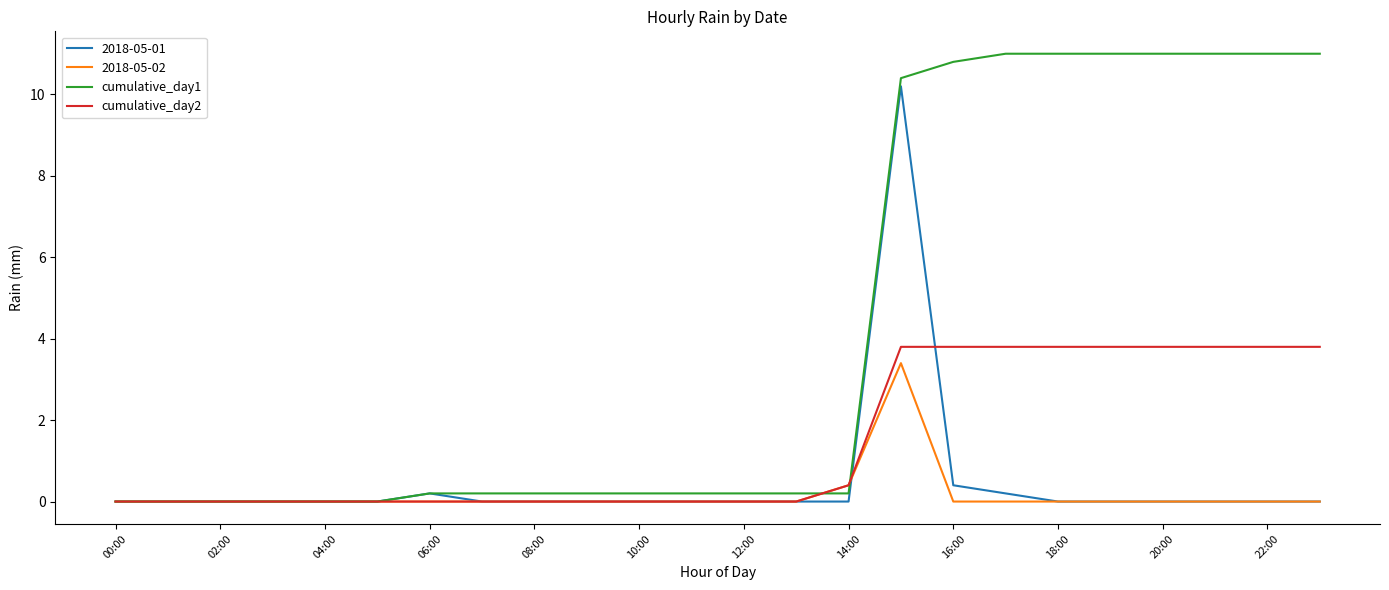

What is the maximum value shown in the chart?

11.0